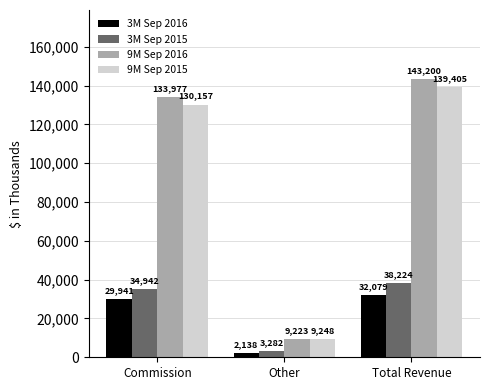

Reading right to left, transcribe all the data shown in this chart.

3M Sep 2016: Total Revenue=32079	Other=2138	Commission=29941
3M Sep 2015: Total Revenue=38224	Other=3282	Commission=34942
9M Sep 2016: Total Revenue=143200	Other=9223	Commission=133977
9M Sep 2015: Total Revenue=139405	Other=9248	Commission=130157